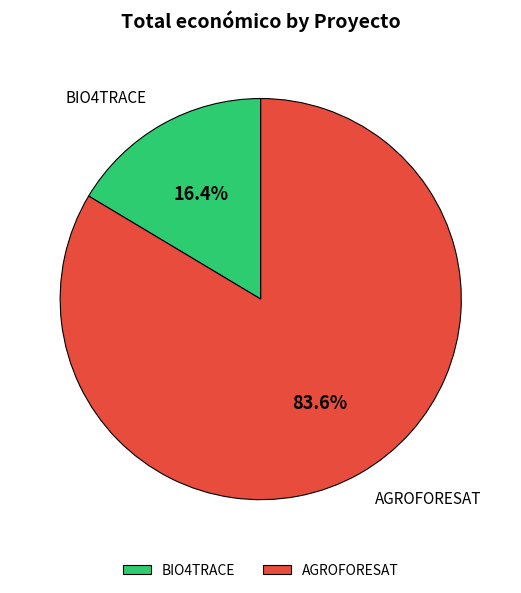

Is there a majority slice in this chart?

Yes